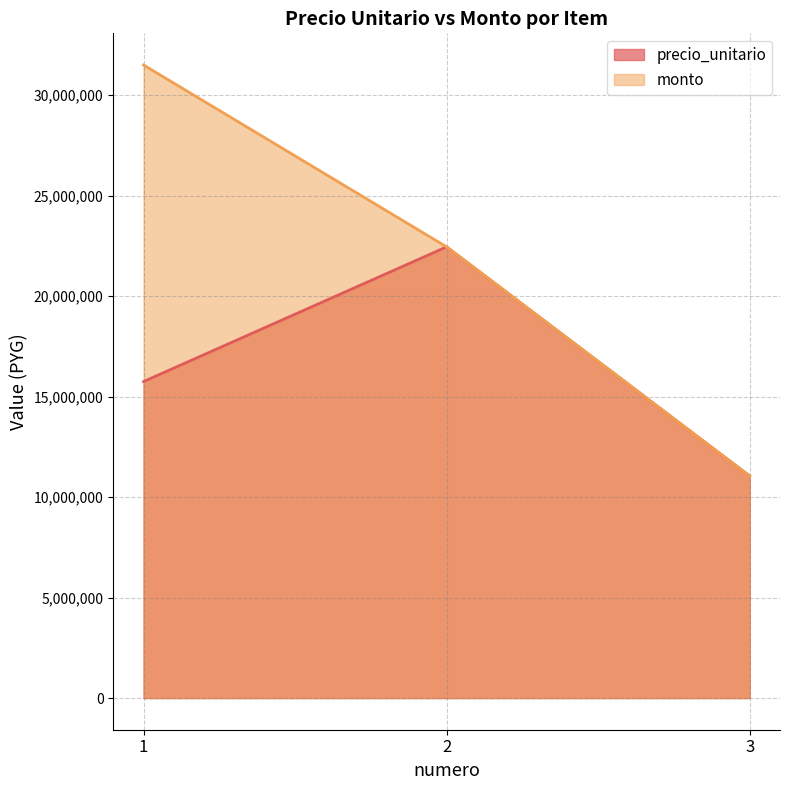

Rank the categories by monto value from highest to lowest.

1, 2, 3